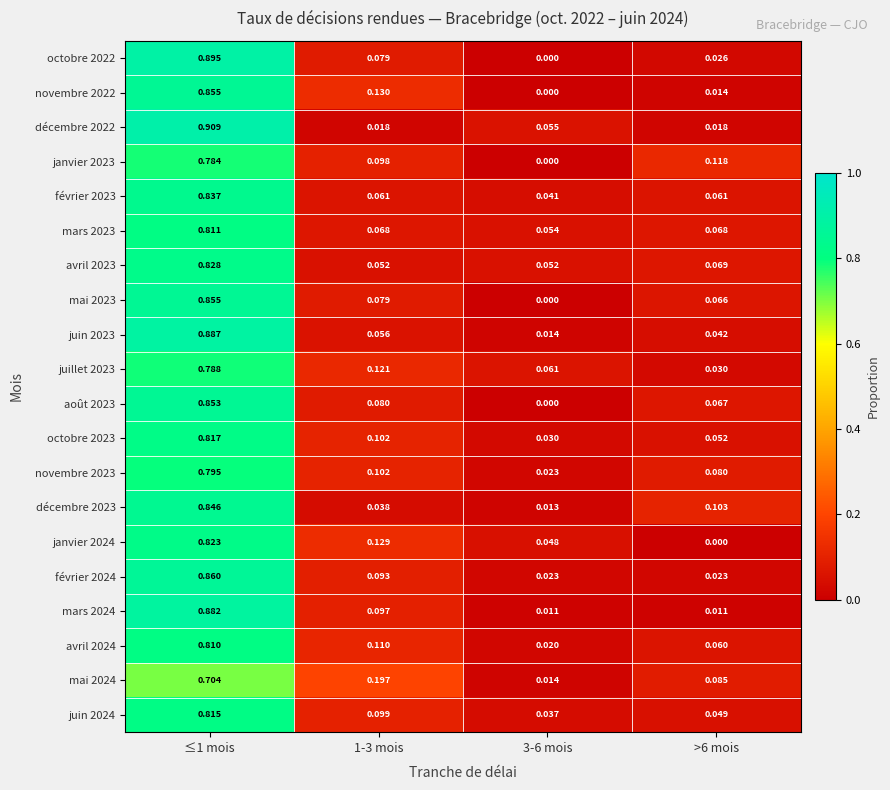

Is the value of novembre 2022 at 1-3 mois greater than the value of février 2023 at ≤1 mois?

No